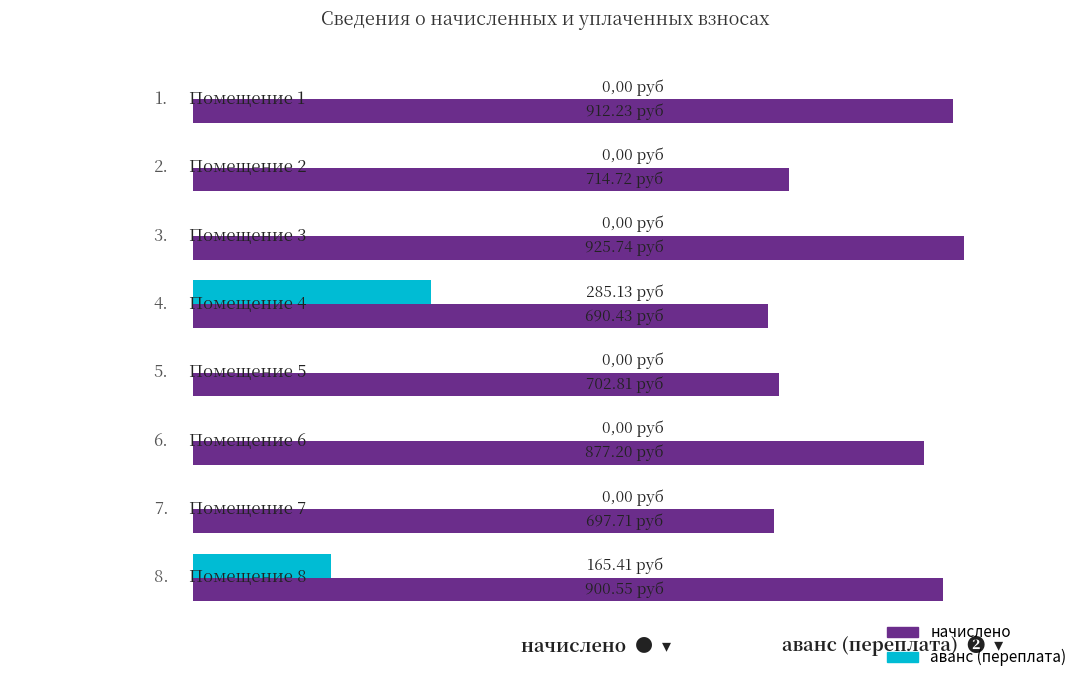

What are all the series names shown in the legend?

начислено, аванс (переплата)